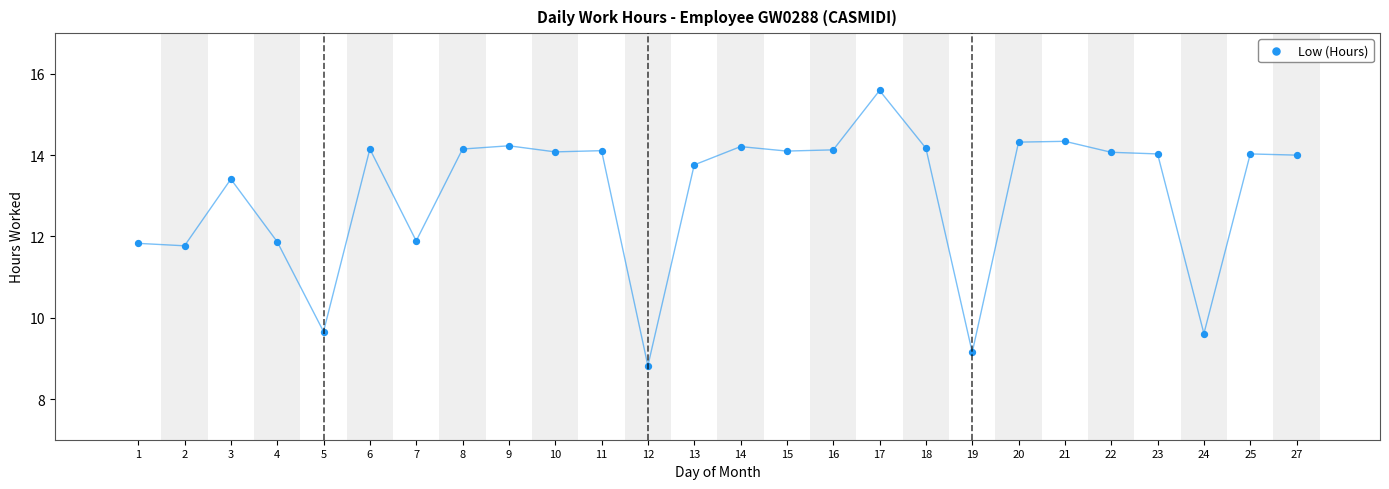

What is the range of Y values (max minus min)?

6.8